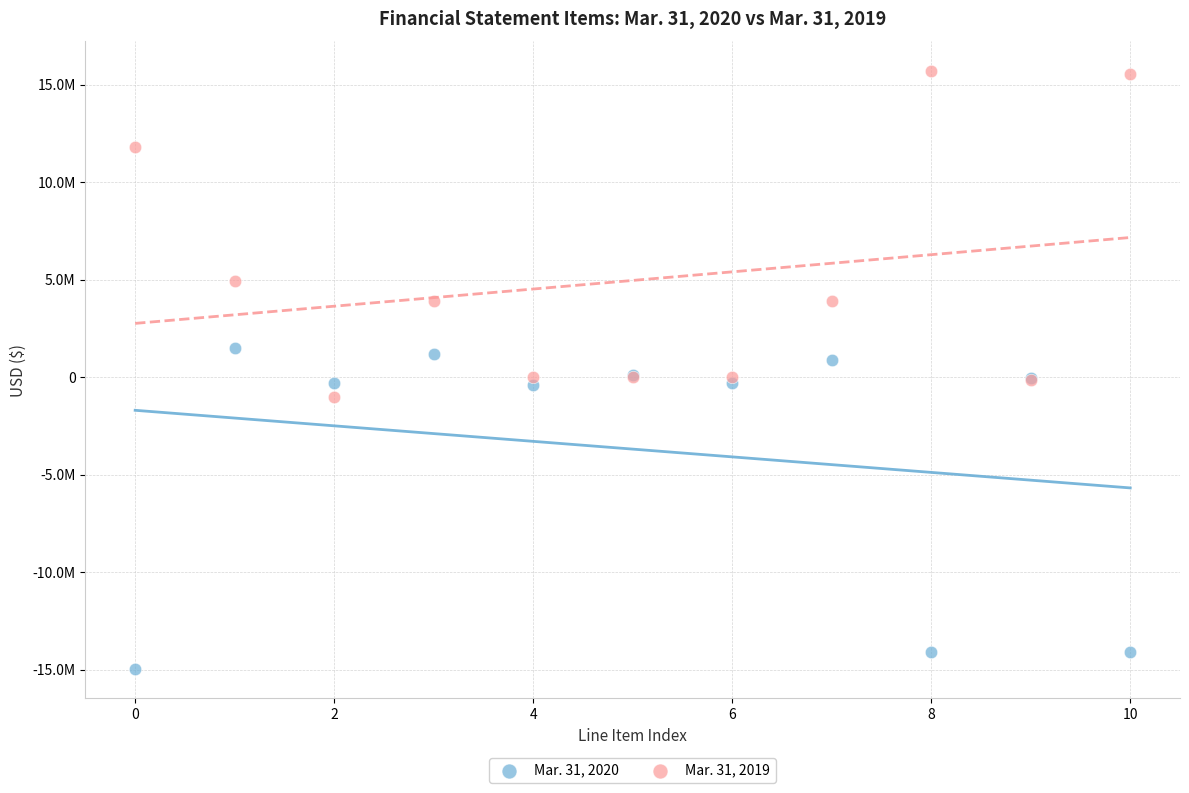

Which series reaches the maximum Y coordinate?

Mar. 31, 2019